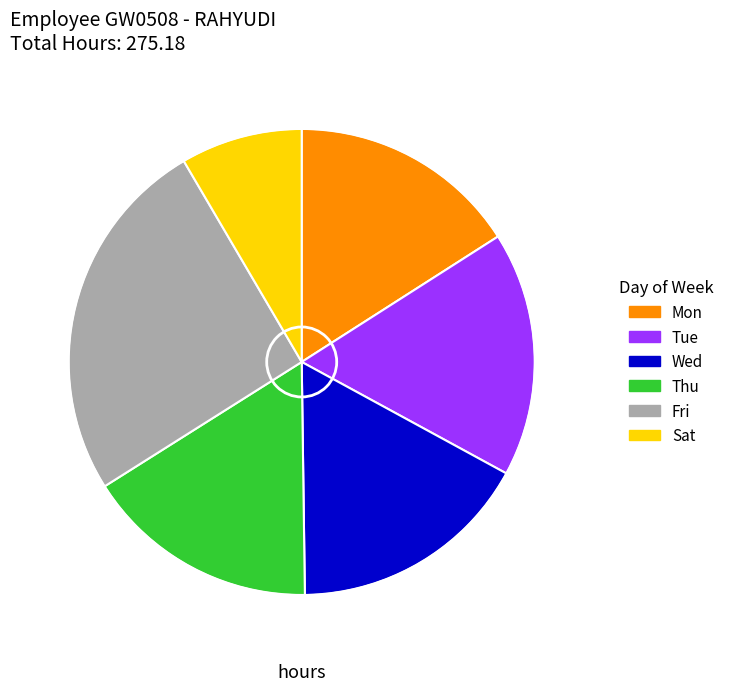

How many segments does this pie chart have?

6